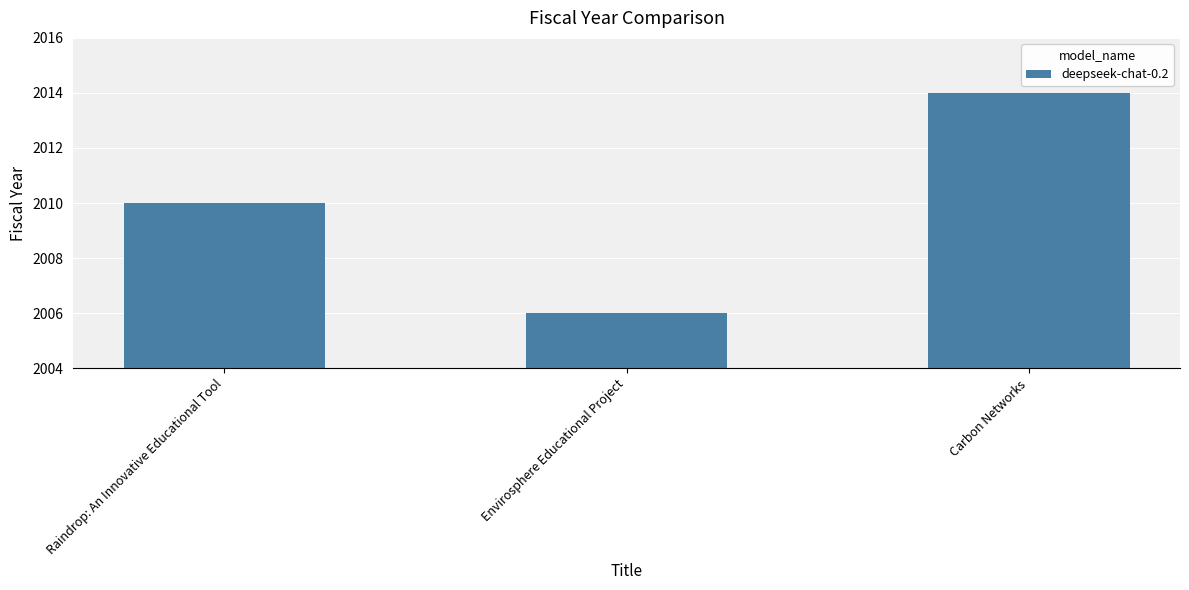

What is the change in value from Envirosphere Educational Project to Carbon Networks?

+8